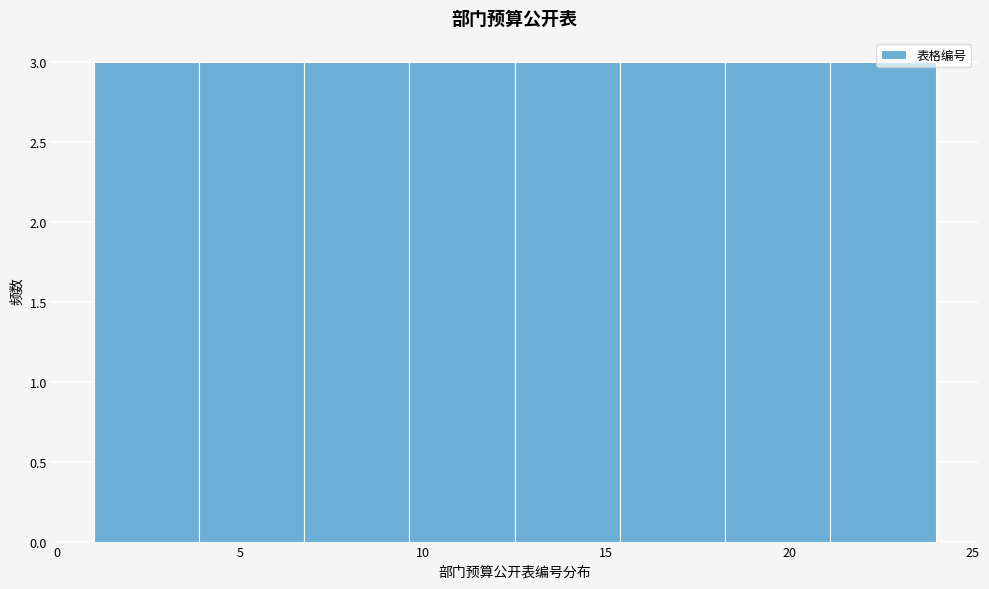

What is the height of the bar covering 7.0 to 9.5 on the x-axis? Neither the bar edges nor the heights are printed on the chart, so give them approximately, as read against the axes.

3